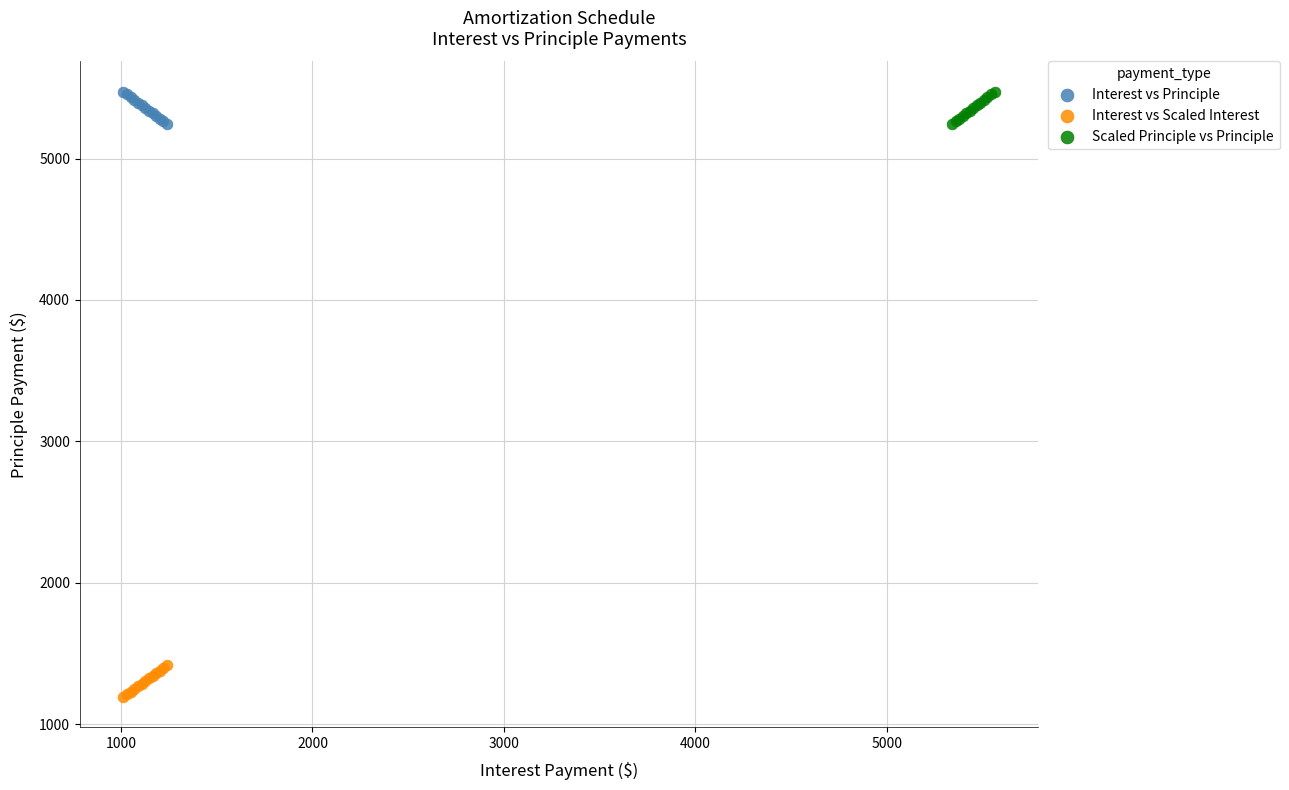

Which series contains the lowest Y value?

Interest vs Scaled Interest